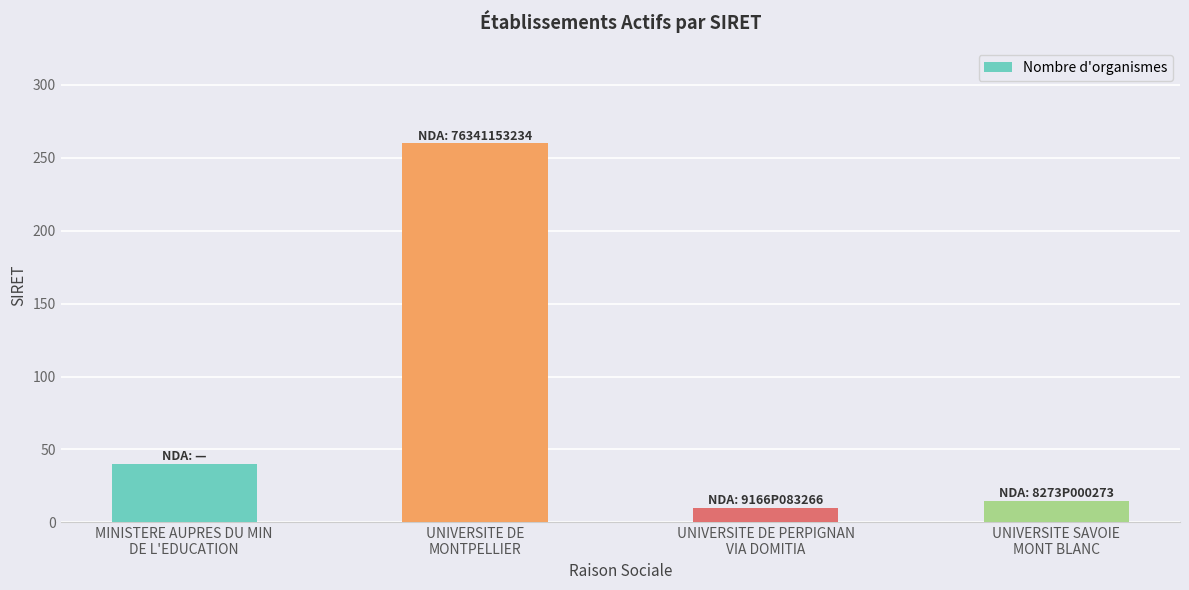

What is the difference between the maximum and second lowest values?

245